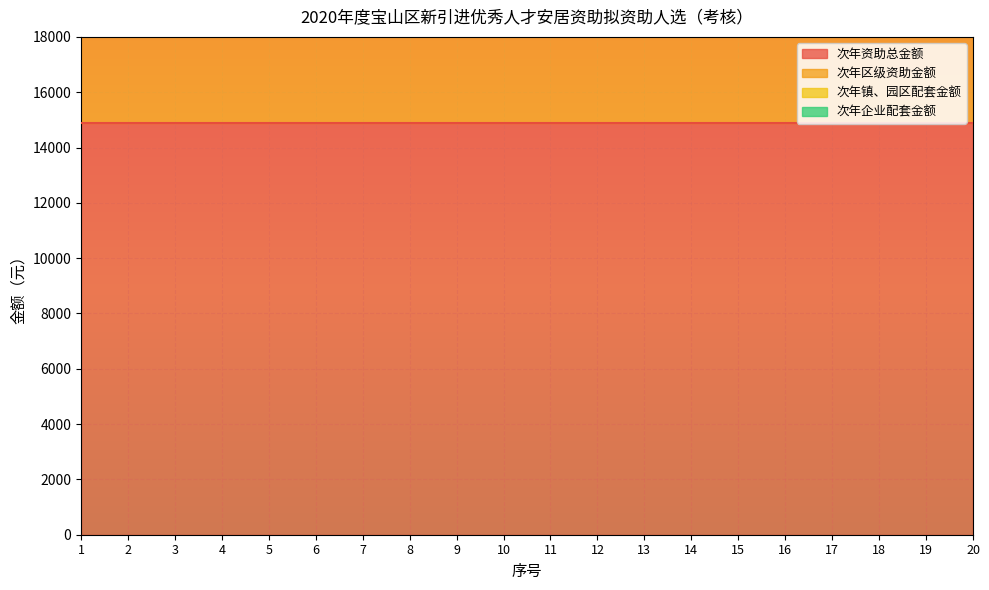

What is the total value across all series at 16?

29760